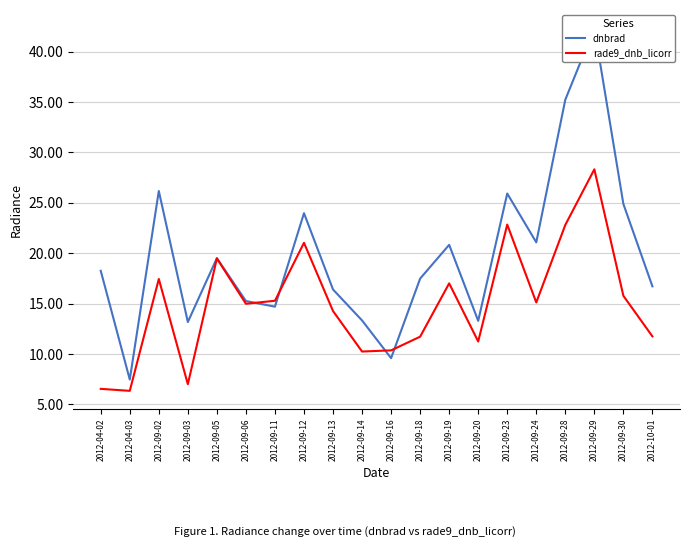

Rank the categories by dnbrad value from lowest to highest.

2012-04-03, 2012-09-16, 2012-09-03, 2012-09-20, 2012-09-14, 2012-09-11, 2012-09-06, 2012-09-13, 2012-10-01, 2012-09-18, 2012-04-02, 2012-09-05, 2012-09-19, 2012-09-24, 2012-09-12, 2012-09-30, 2012-09-23, 2012-09-02, 2012-09-28, 2012-09-29